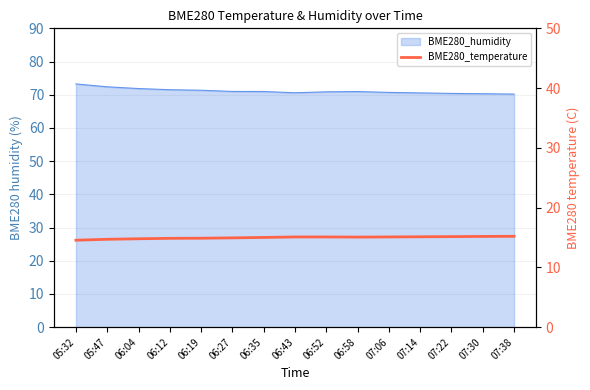

How many categories are shown in the chart?

15